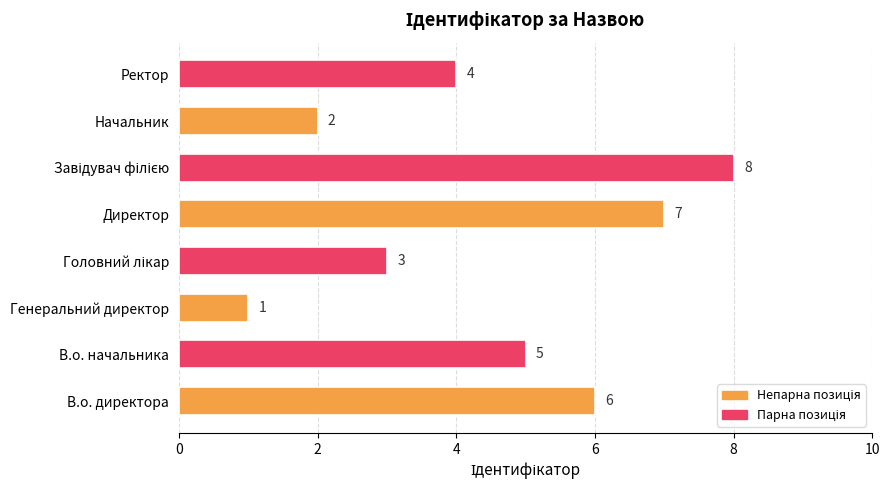

At which label is the value closest to 4?

Ректор